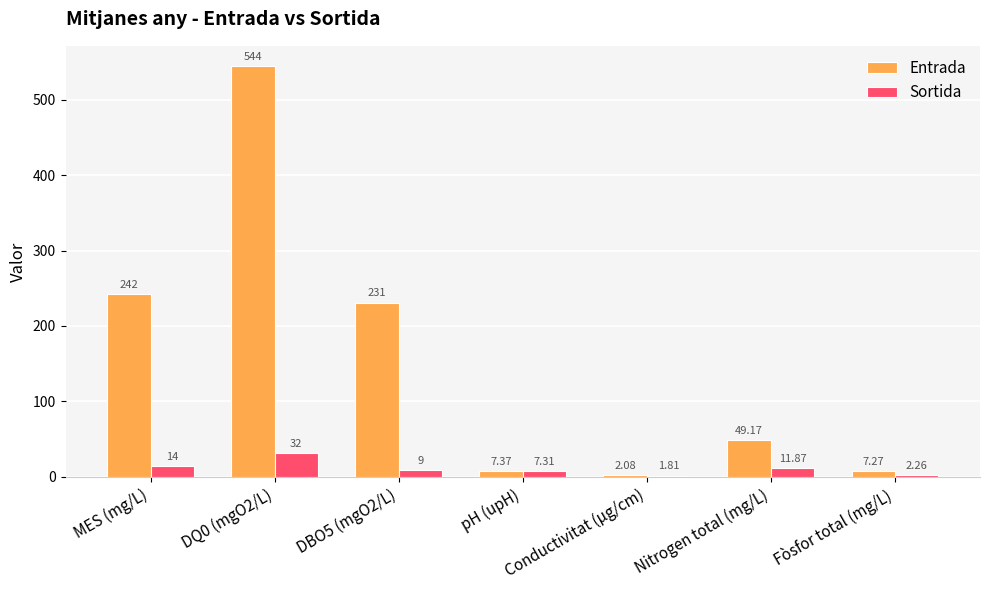

What position from the left is Fòsfor total (mg/L)?

7